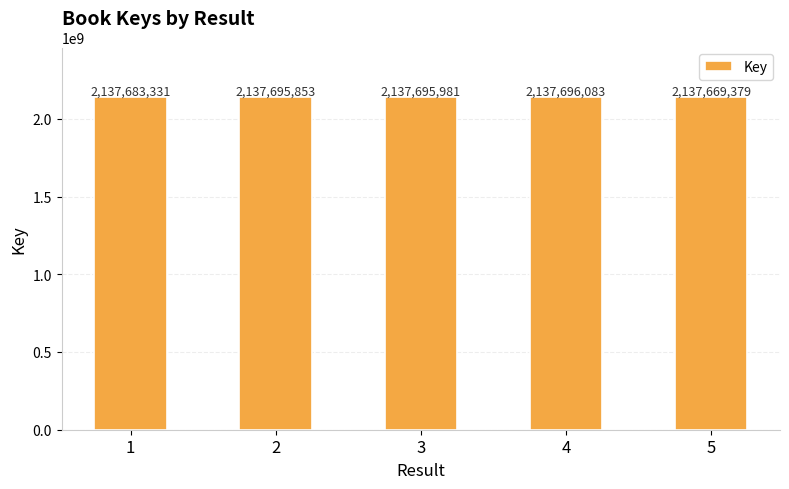

Between 4 and 3, which is larger?

4